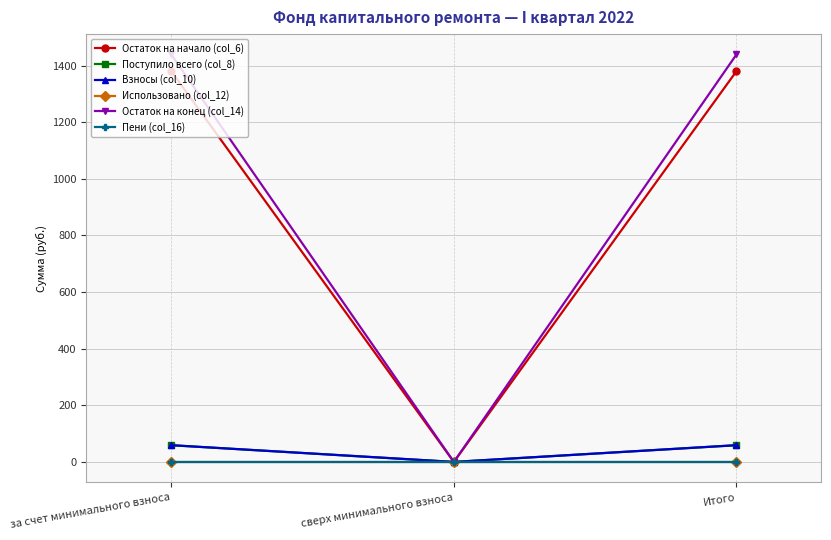

Which category has the lowest value in the Остаток на конец (col_14) series?

сверх минимального взноса